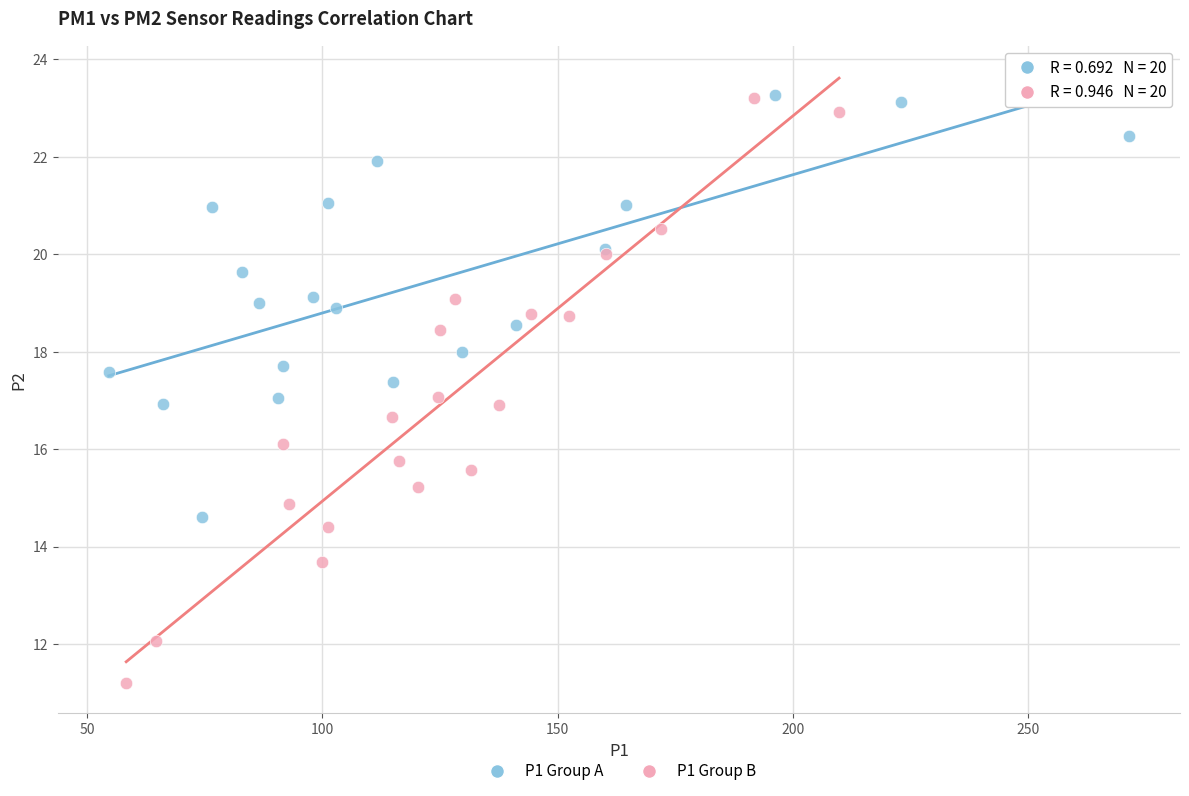

Which series contains the lowest Y value?

P1 Group B